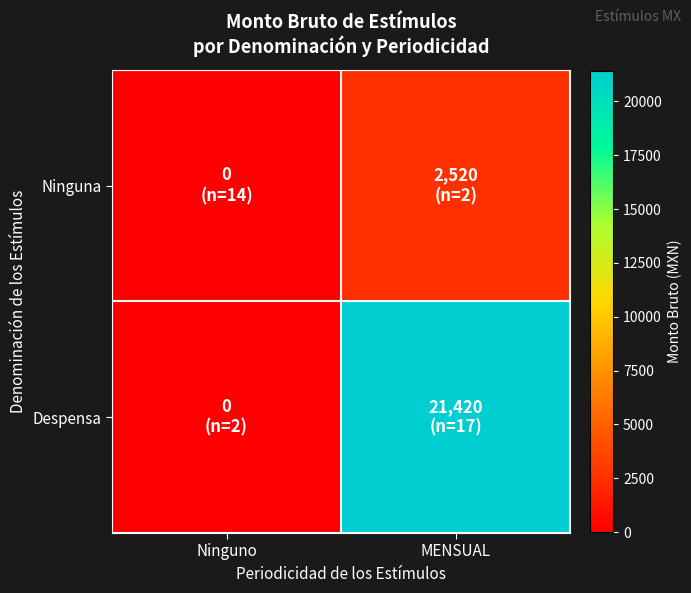

What is the spread (max minus min) of values at MENSUAL?

18900